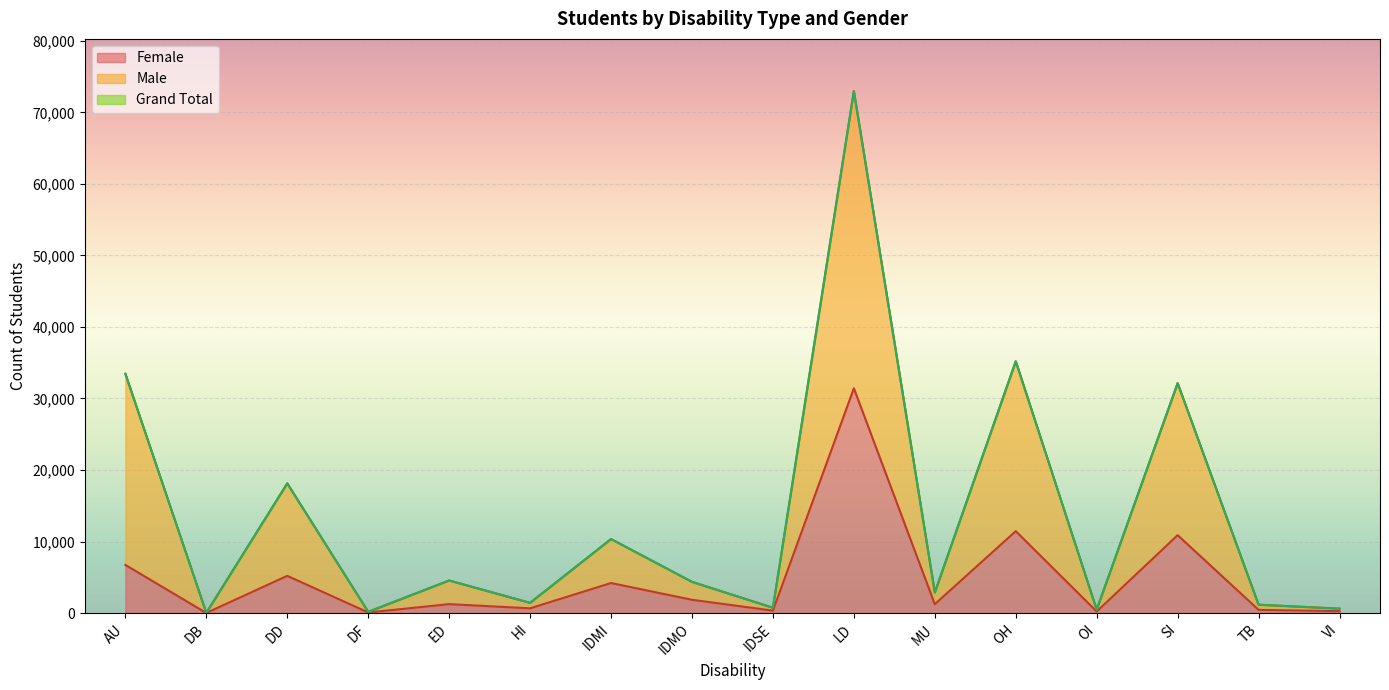

At LD, list the series in order from smallest to largest.

Female, Male, Grand Total